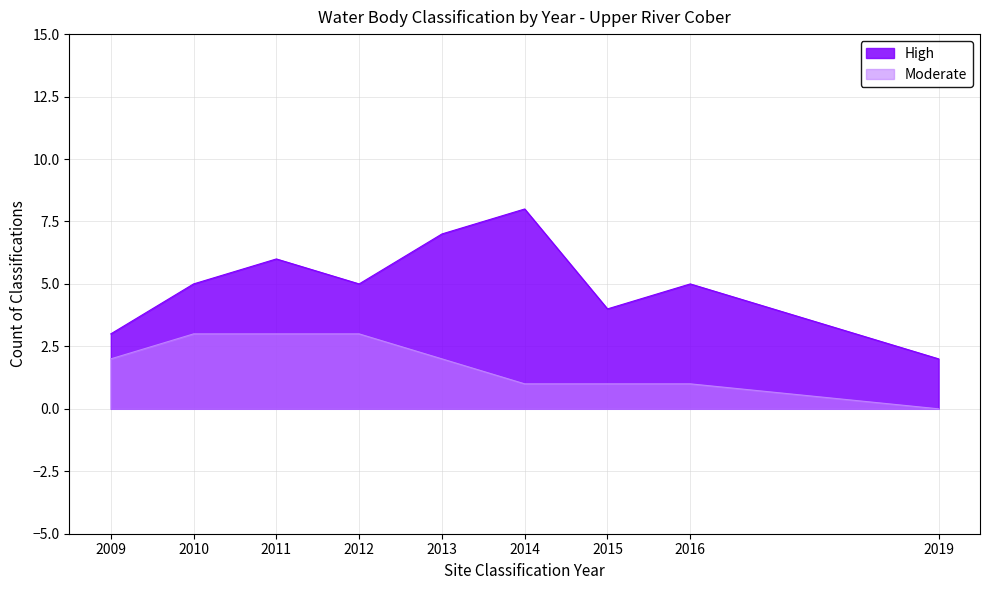

What is the sum of all High values?

45